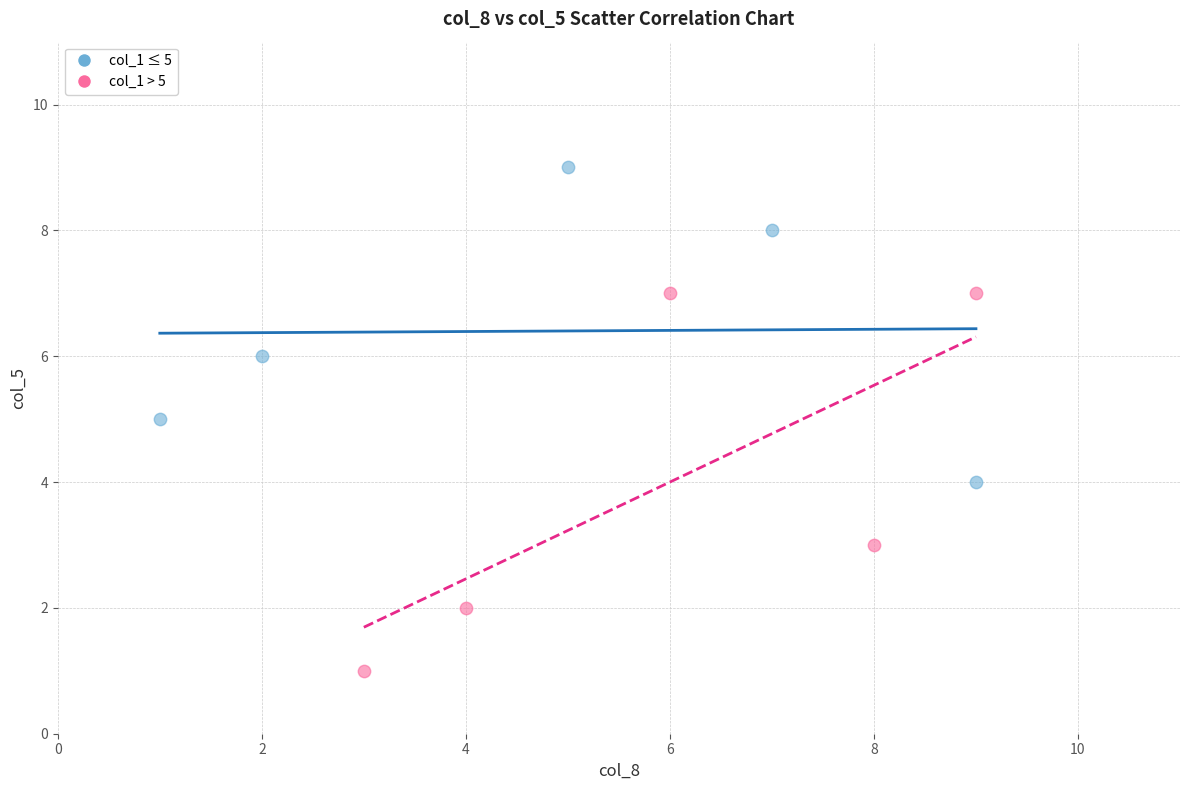

Which series contains the highest Y value?

col_1 ≤ 5